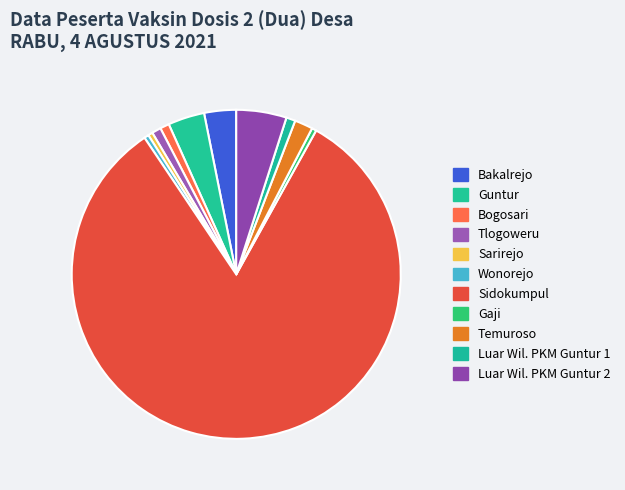

Which slice is the smallest?

Sarirejo